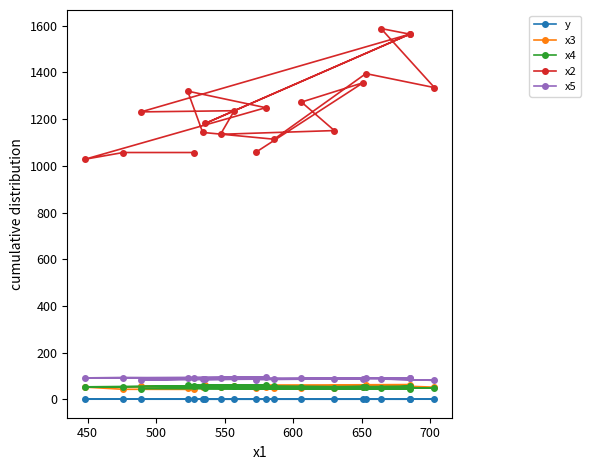

What is the value of the x4 point at the 2nd from the left?

54.5